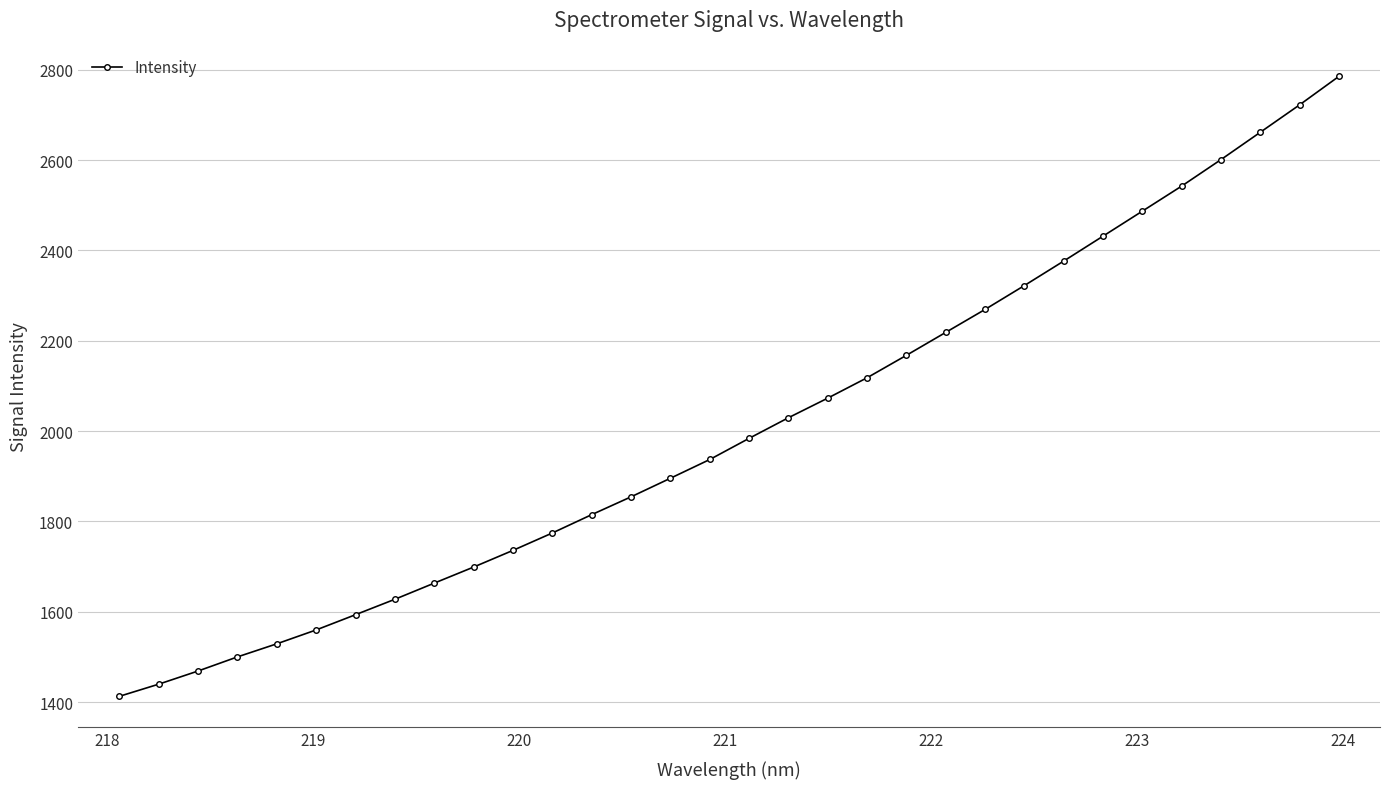

What is the value of the 7th point from the left?

1593.7